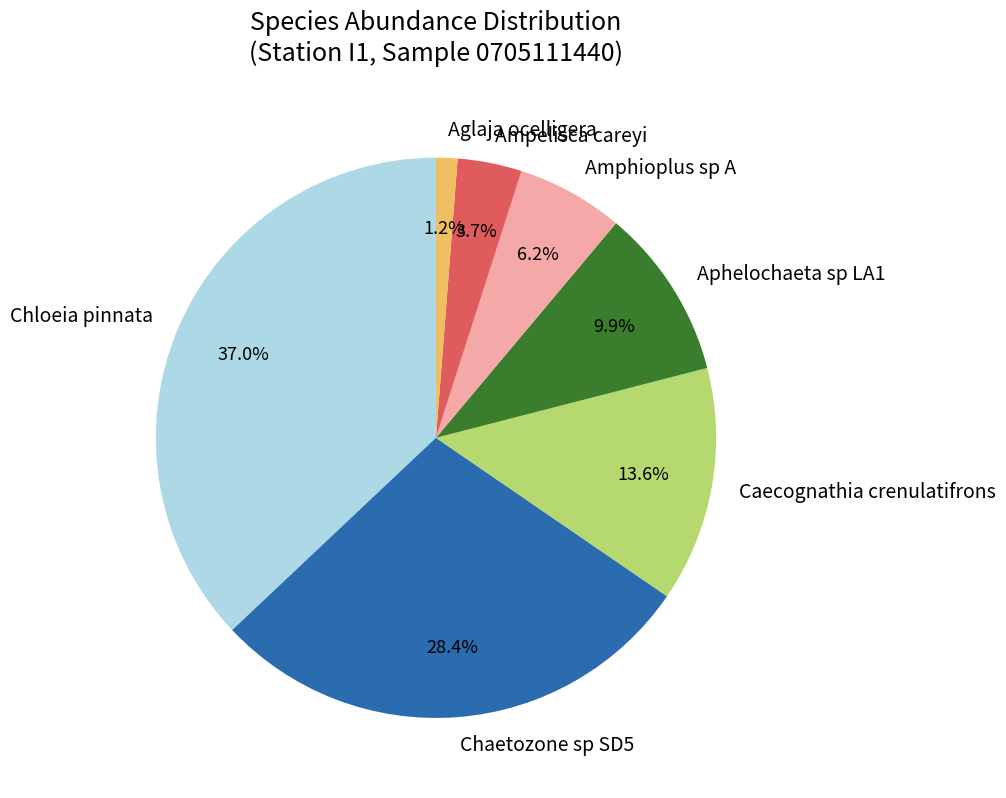

What percentage is NOT represented by Amphioplus sp A?

93.8%